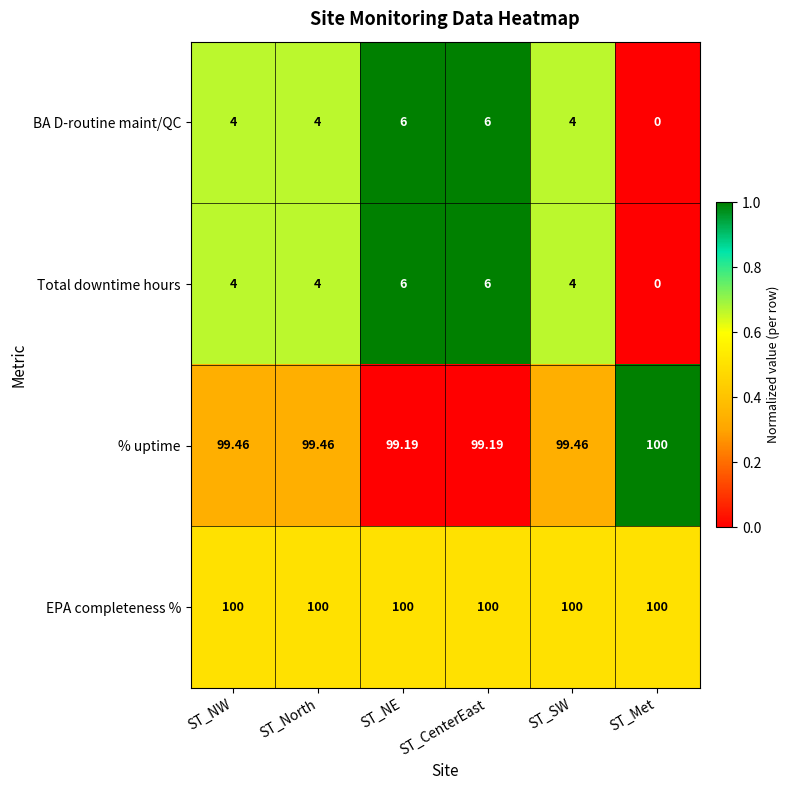

Which series has the largest total across all categories?

EPA completeness %